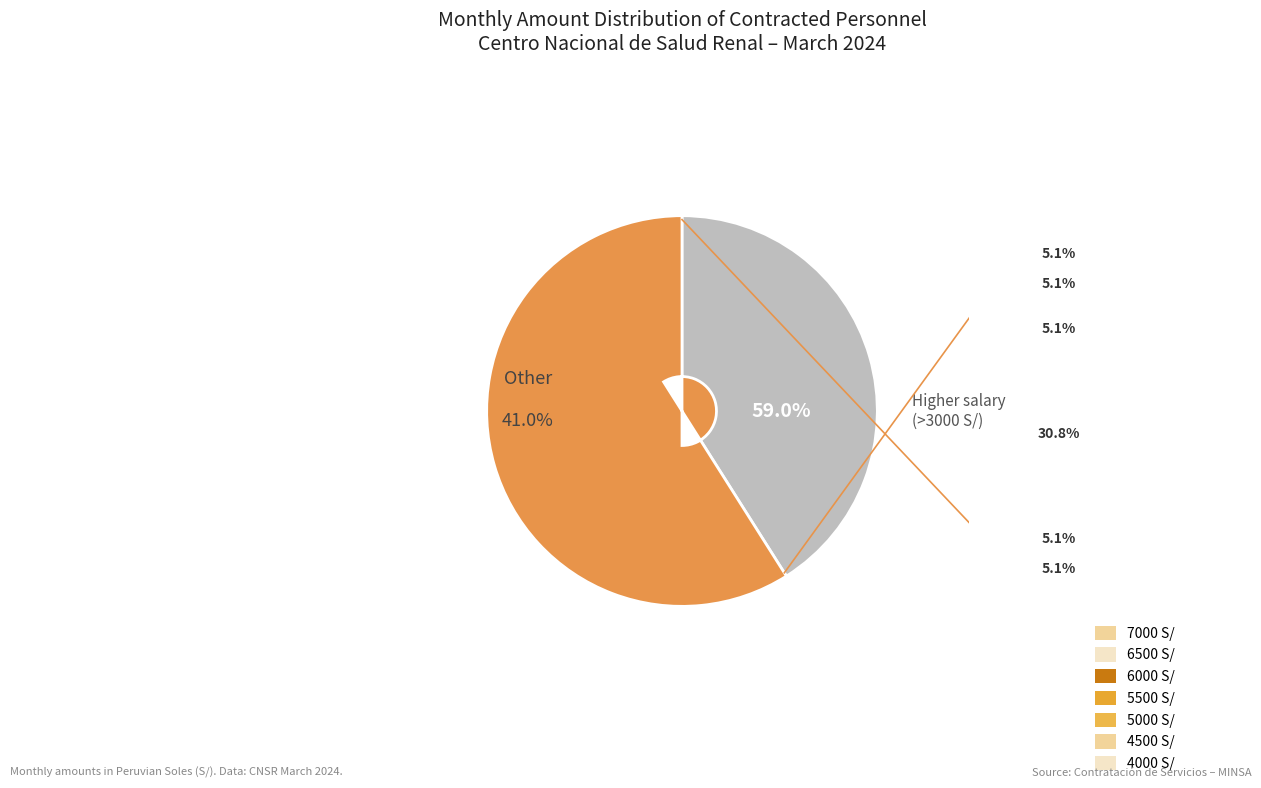

What percentage is the 6500 slice, to the nearest percent?

5%